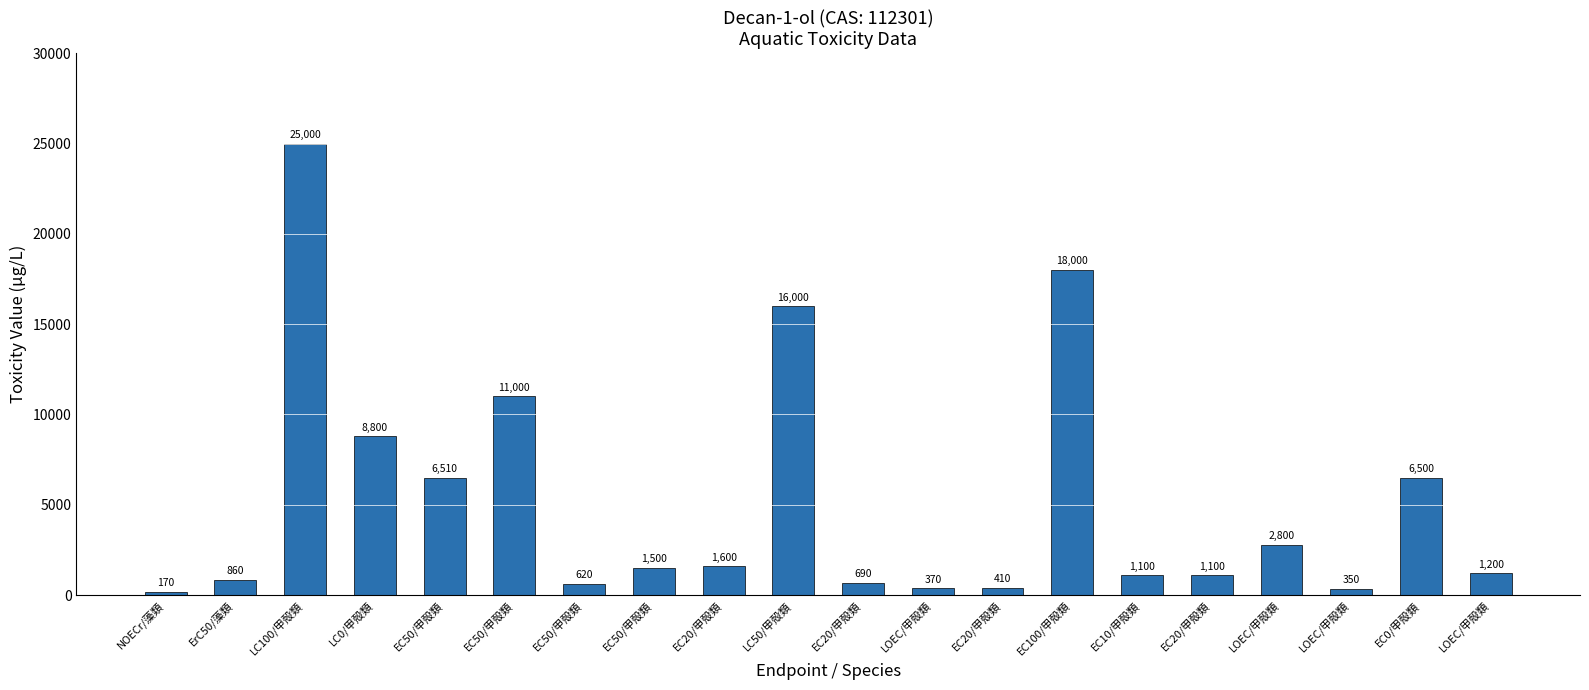

How many data points are less than 1500?

10